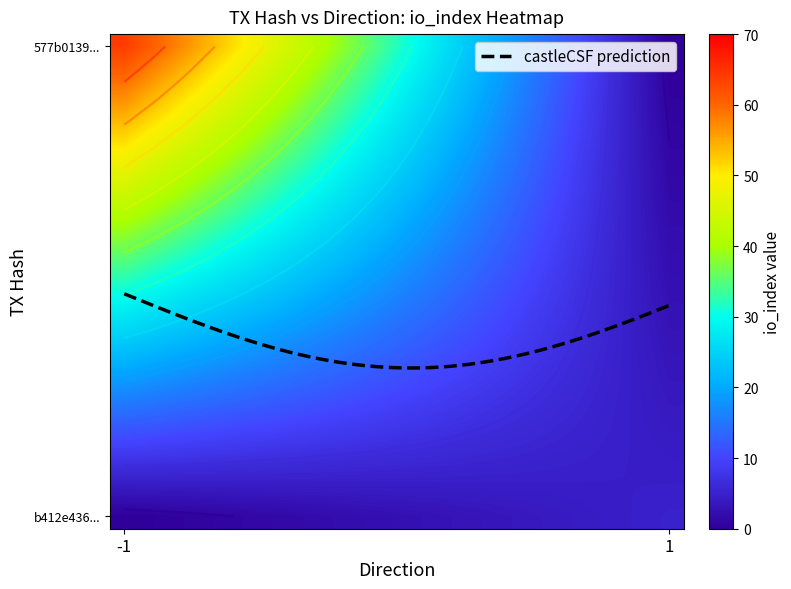

How many positive values does the 577b0139530e30a7e43ea99ec36cae5d0b29ebb series have?

1